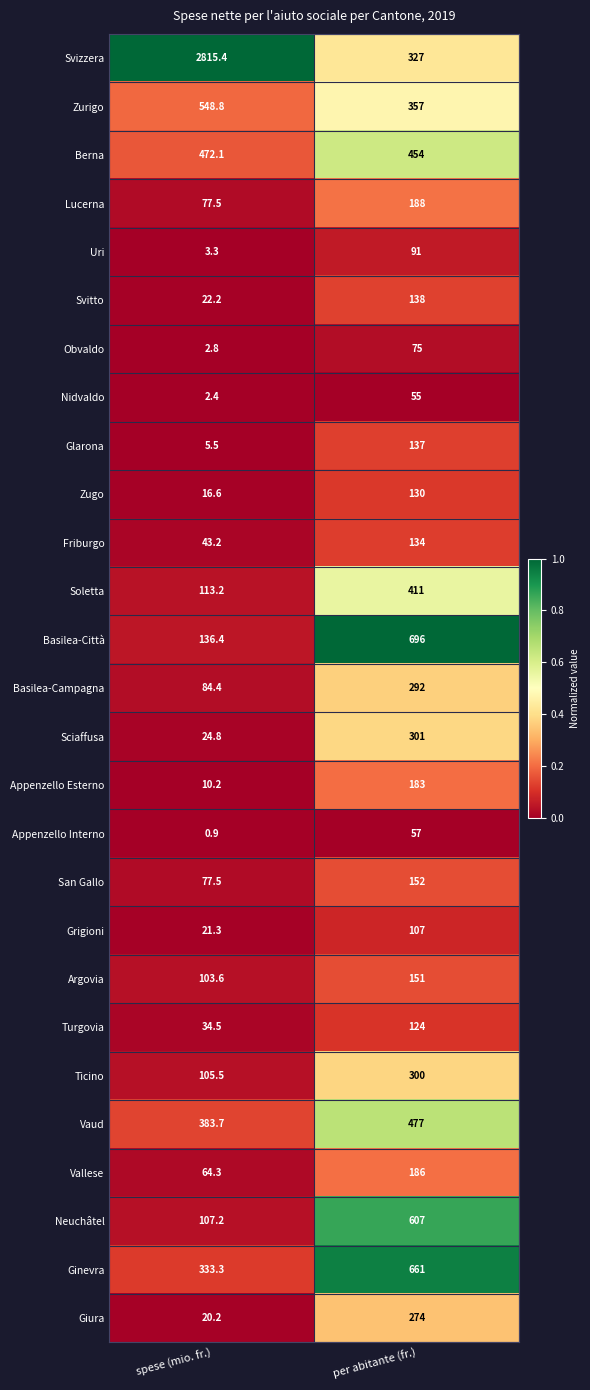

What is the approximate value of Appenzello Esterno at per abitante (fr.)?

183.0